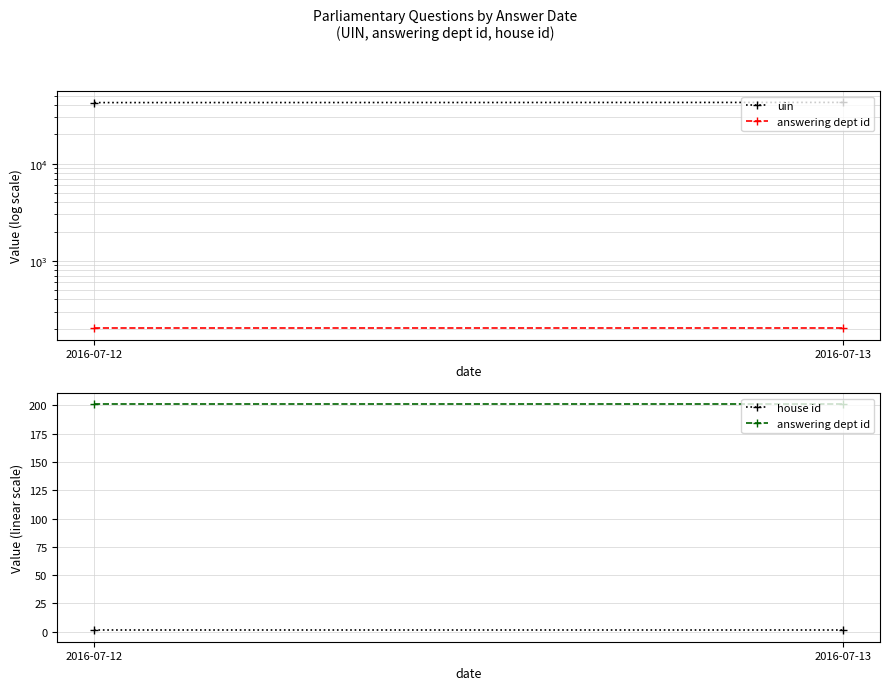

What is the total value across all series at 2016-07-13?

42855